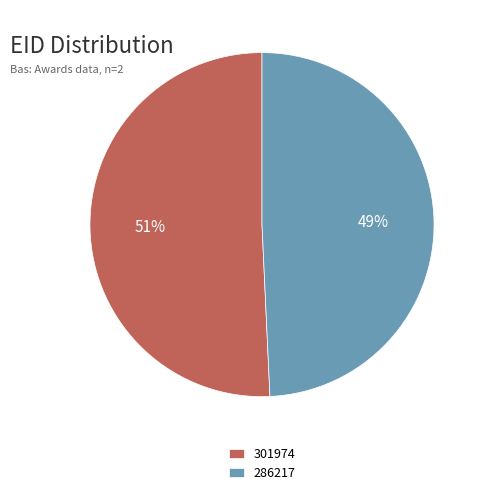

To the nearest percent, what percentage of the pie is 286217?

49%